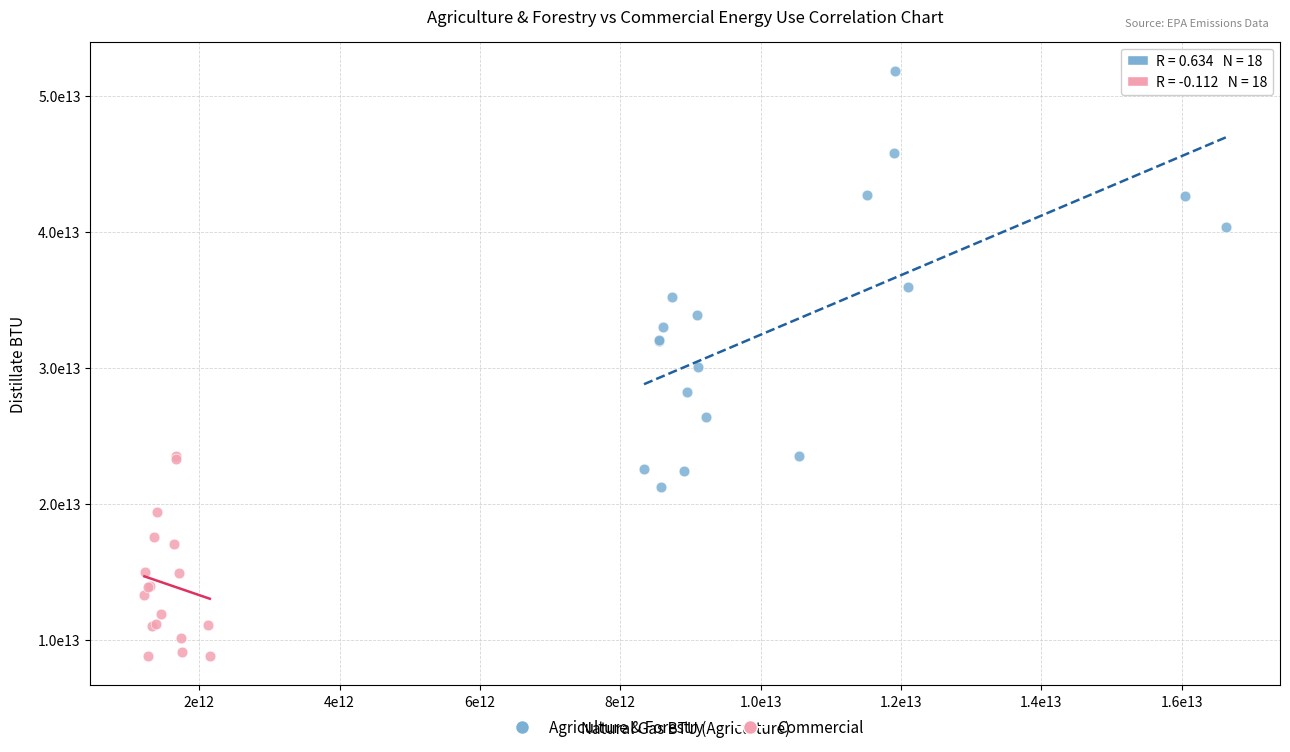

Which series contains the lowest Y value?

Commercial